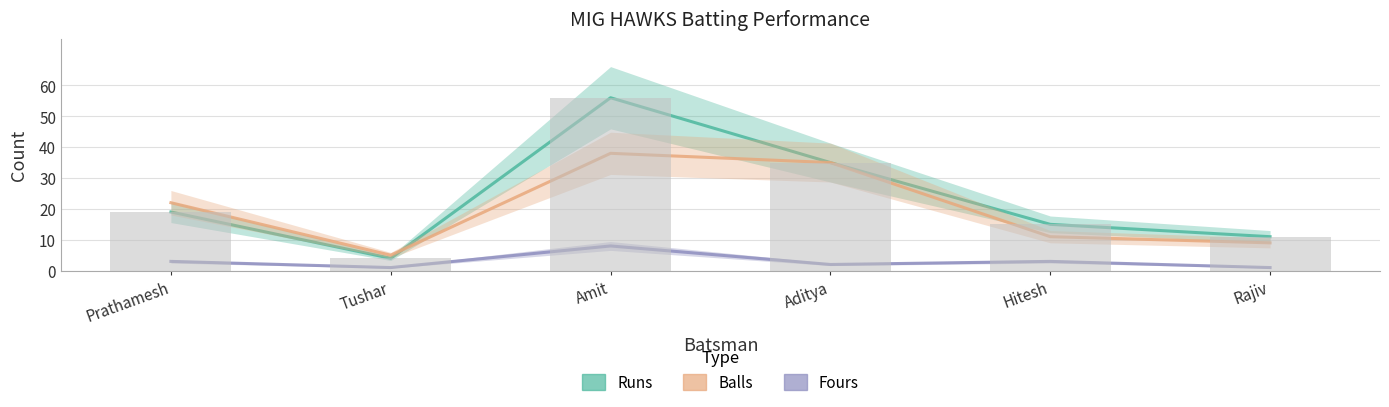

Reading left to right, extract all data points from this chart.

Runs: 19	4	56	35	15	11
Balls: 22	5	38	35	11	9
Fours: 3	1	8	2	3	1
Runs (bar): 19	4	56	35	15	11